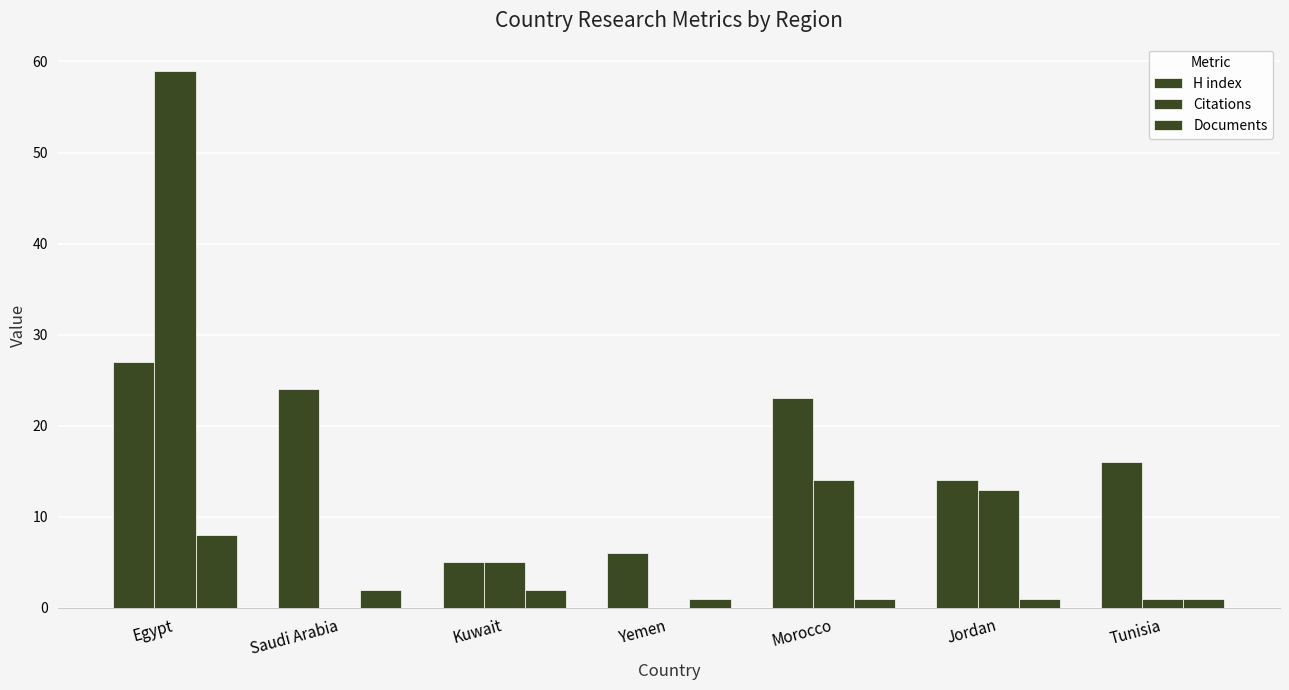

True or false: Citations has a value of 0 at Yemen.

True